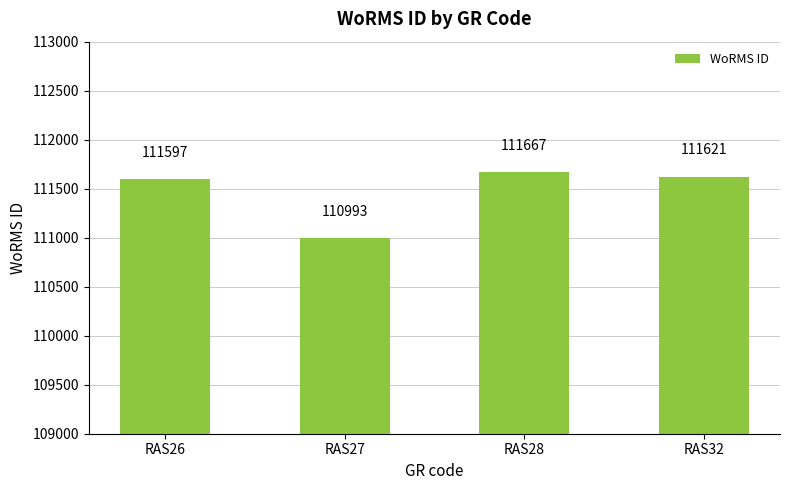

What is the average value?

111470